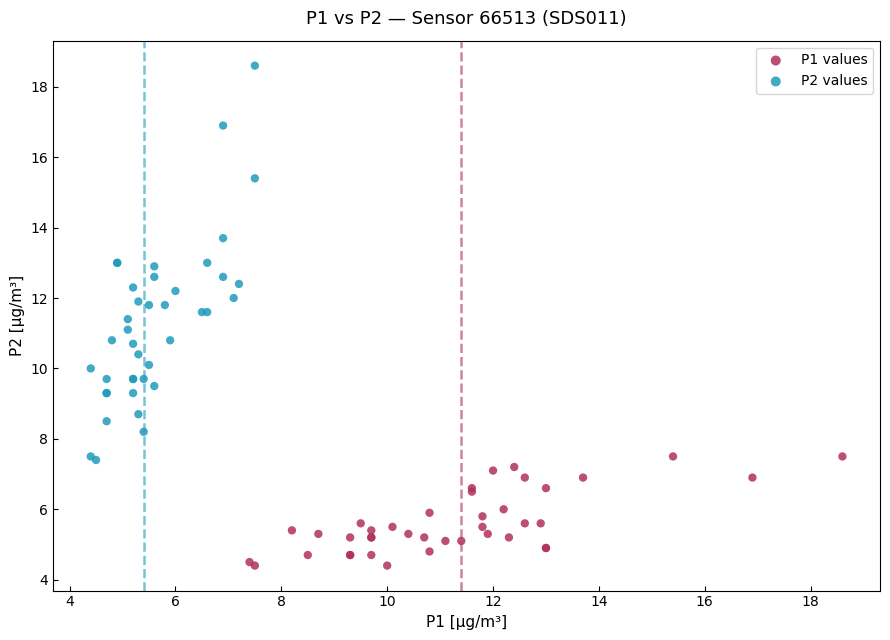

What are all the series names shown in the legend?

P1 values, P2 values